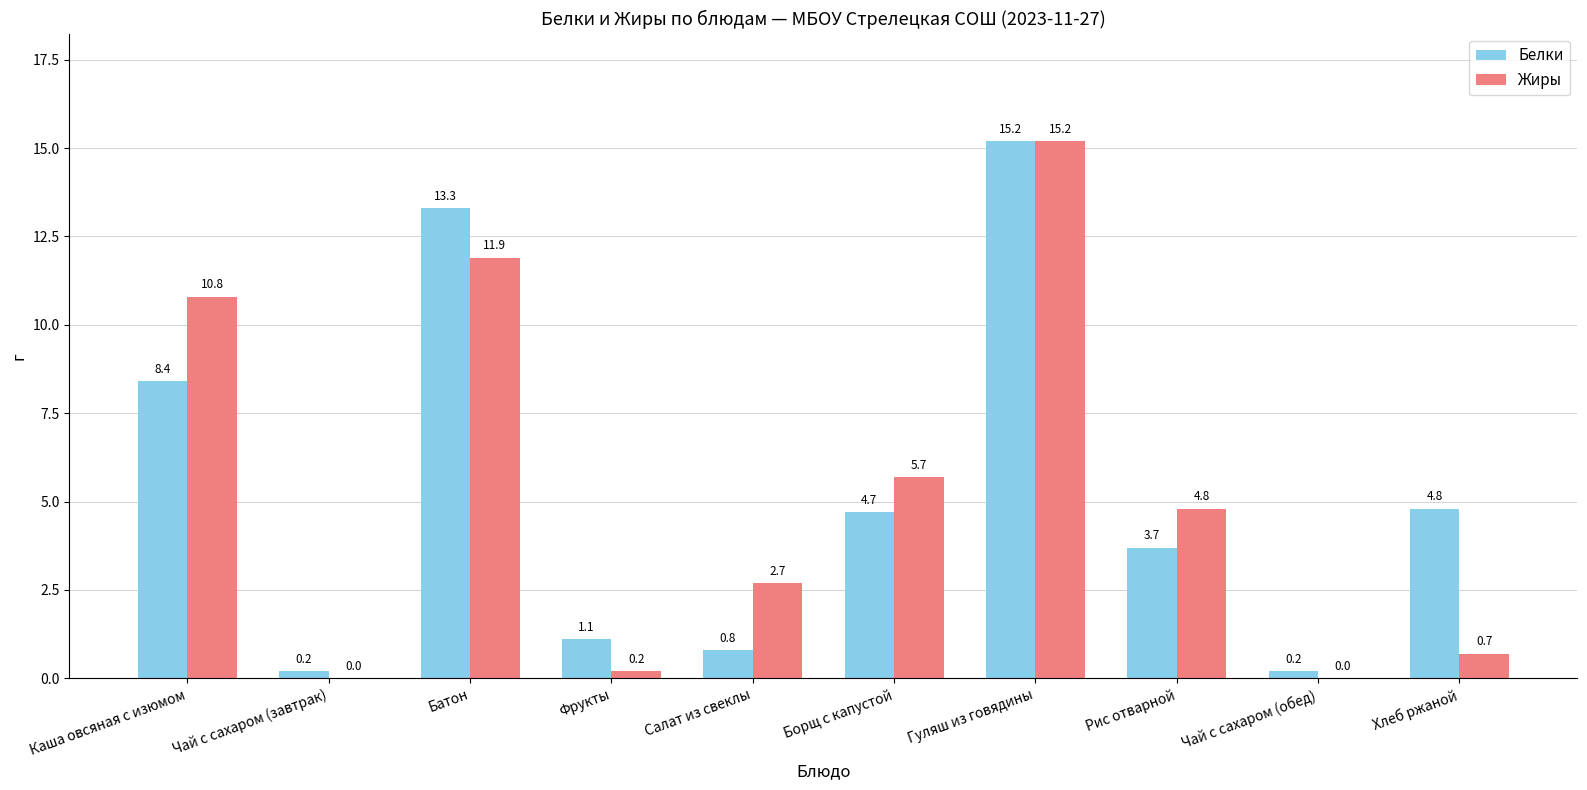

Read the Белки value at Борщ с капустой.

4.7